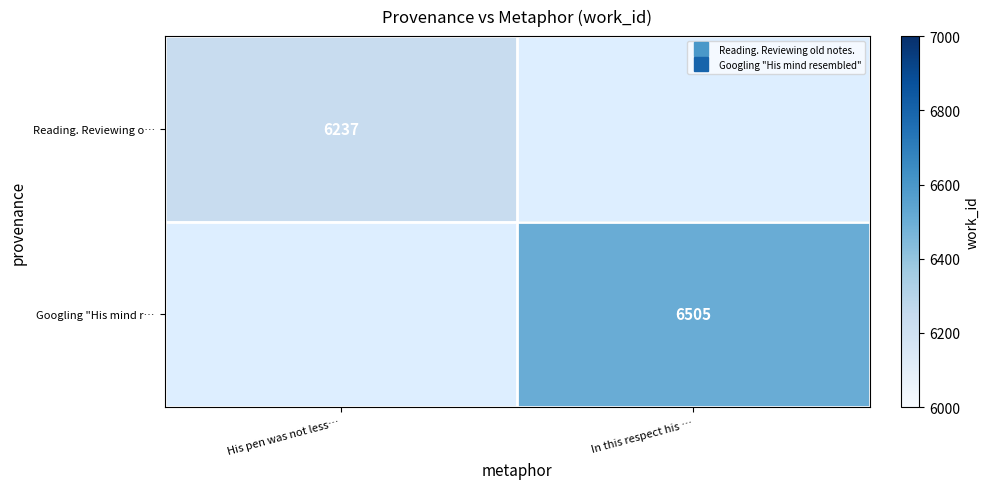

Which has a higher value, His pen was not less… or In this respect his …?

His pen was not less…